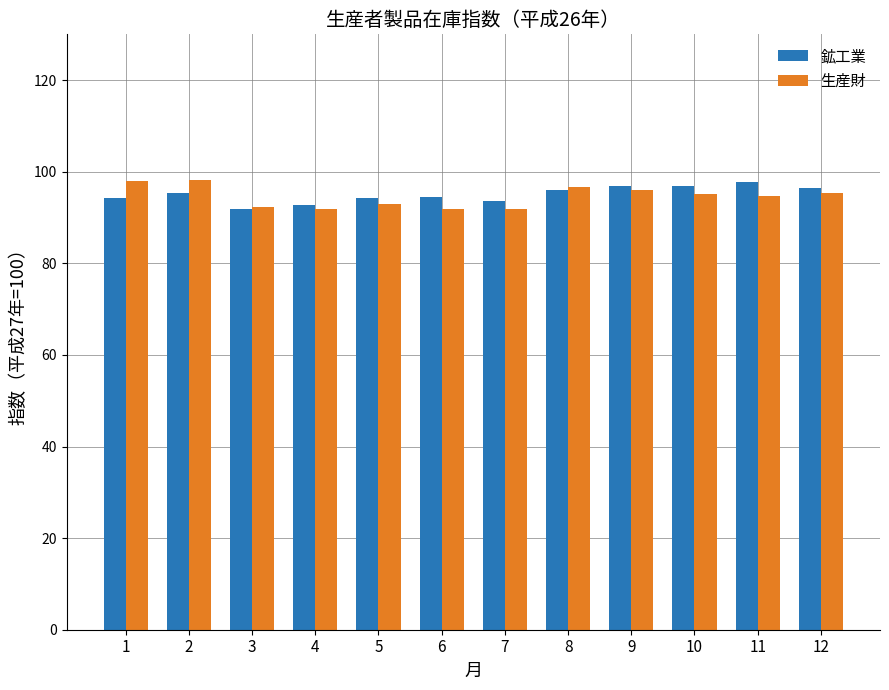

What is the average value of the 生産財 series?

94.6